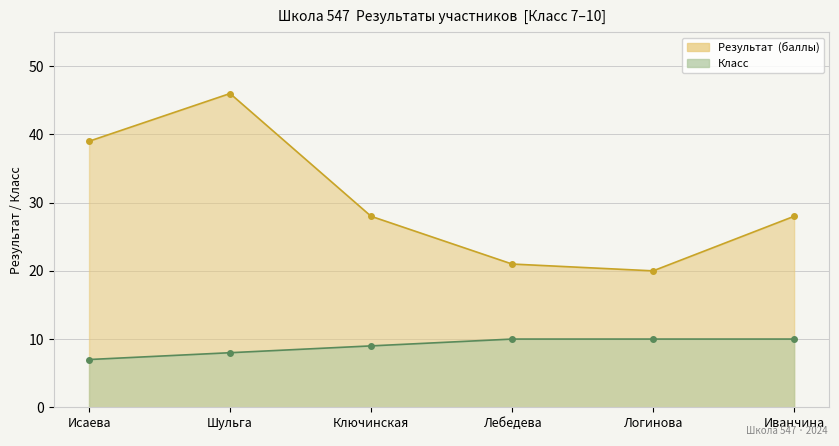

What is the average value of the Класс series?

9